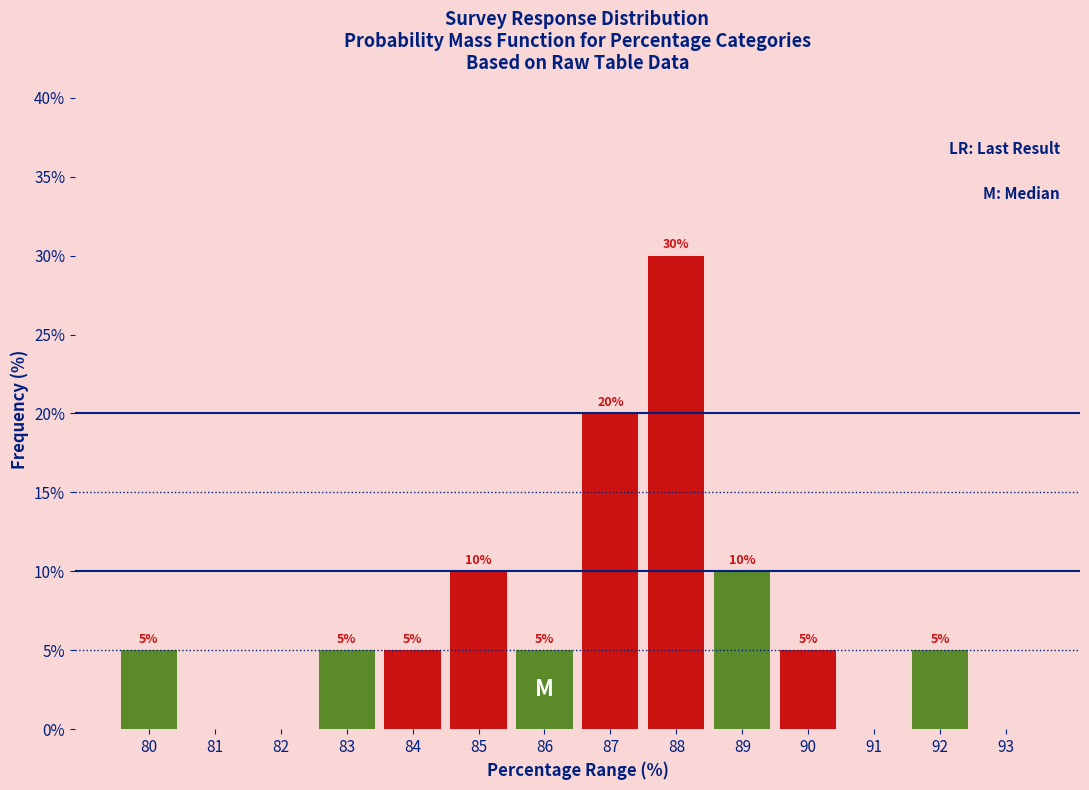

Reading left to right, list all the values displayed in this chart.

80=5	81=0	82=0	83=5	84=5	85=10	86=5	87=20	88=30	89=10	90=5	91=0	92=5	93=0